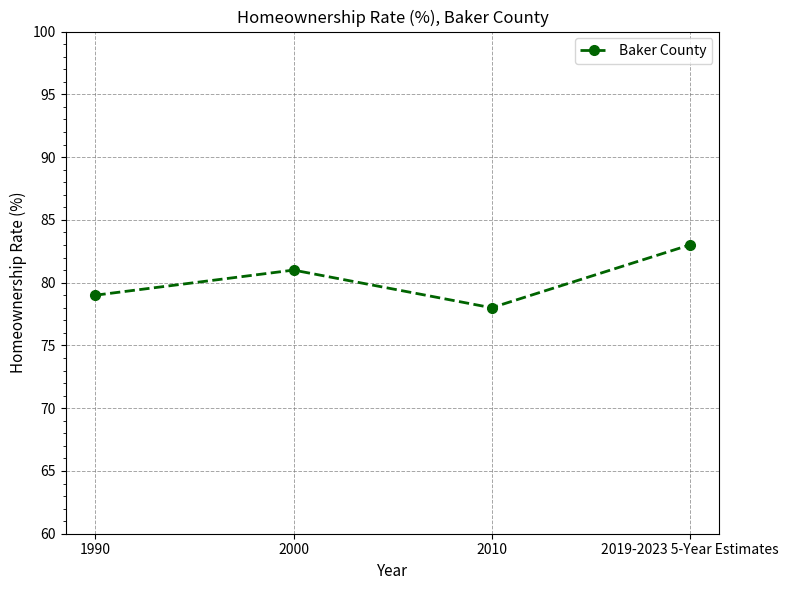

Reading left to right, extract all data points from this chart.

1990=79	2000=81	2010=78	2019-2023 5-Year Estimates=83